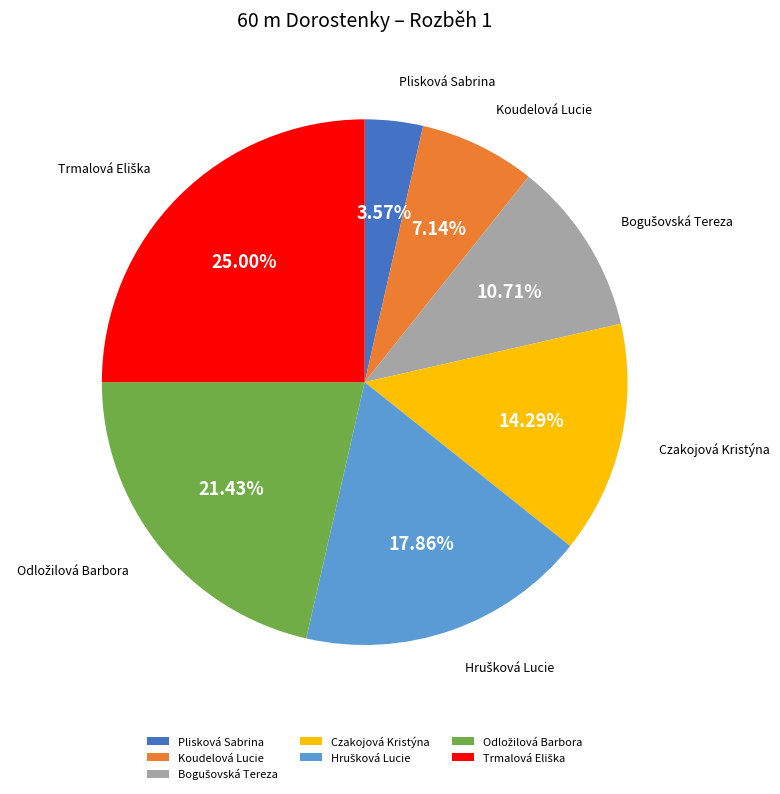

What is the smallest slice in the pie chart?

Plisková Sabrina